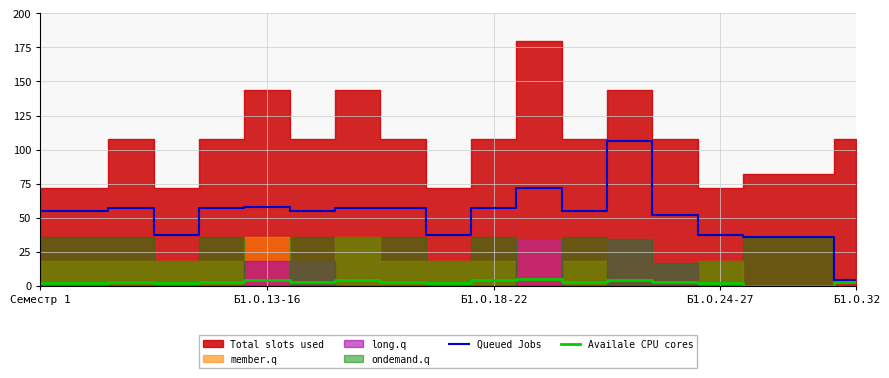

What is the lowest value of the Queued Jobs series?

4